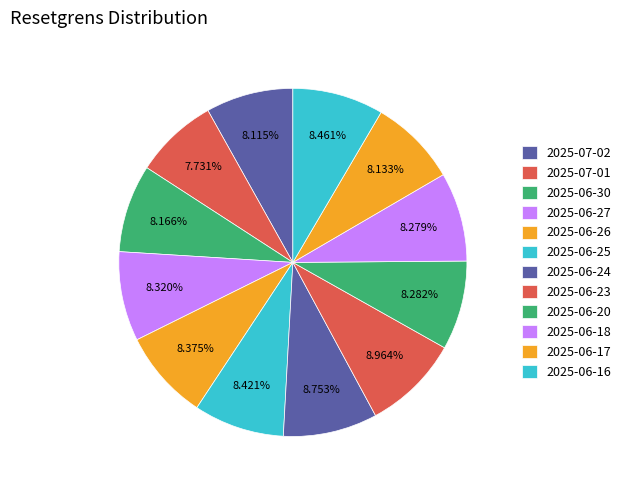

Count the number of slices in the pie.

12